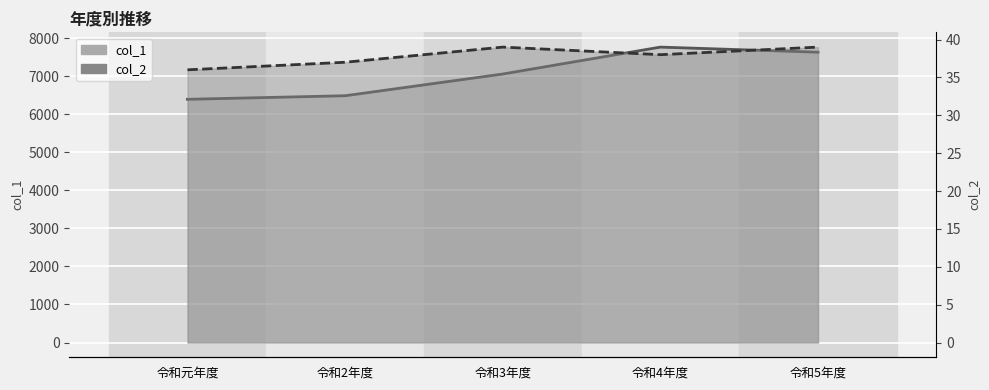

What is the minimum value for col_2?

36